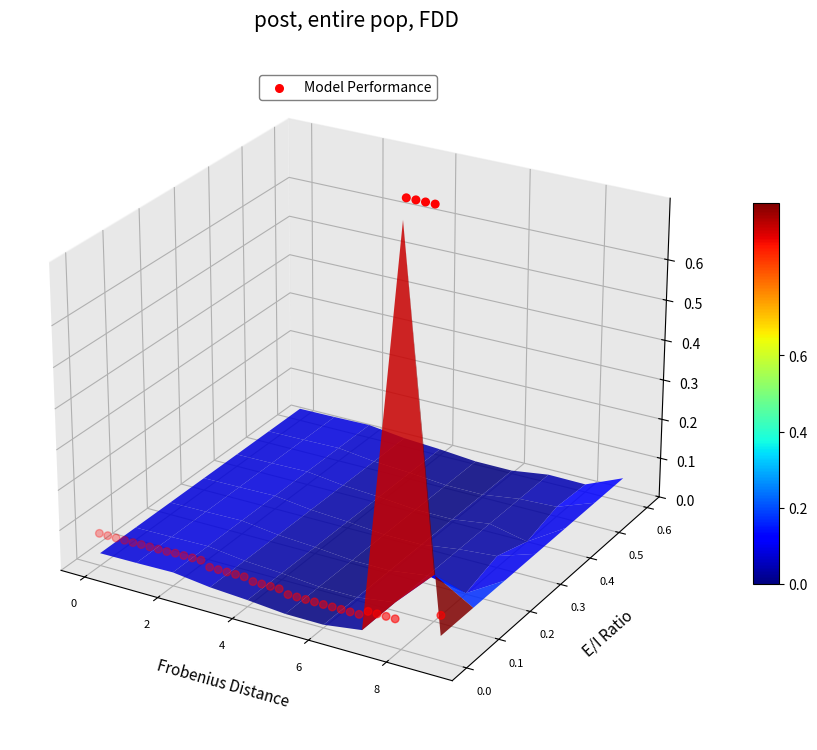

Count the number of values greater than 0.

4